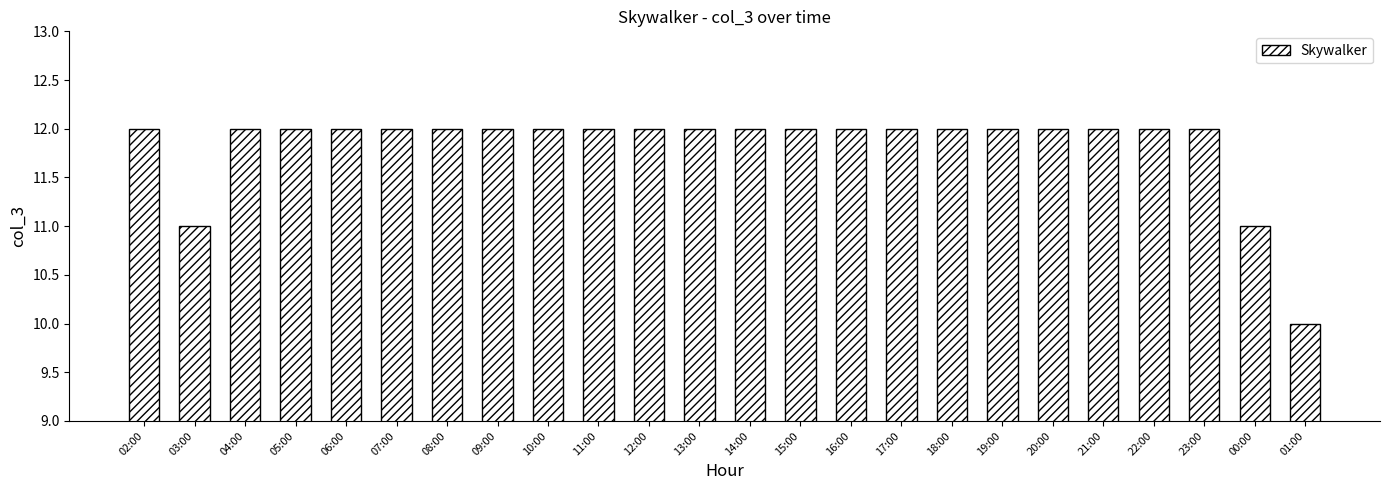

What is the difference between the values at 23:00 and 00:00?

1